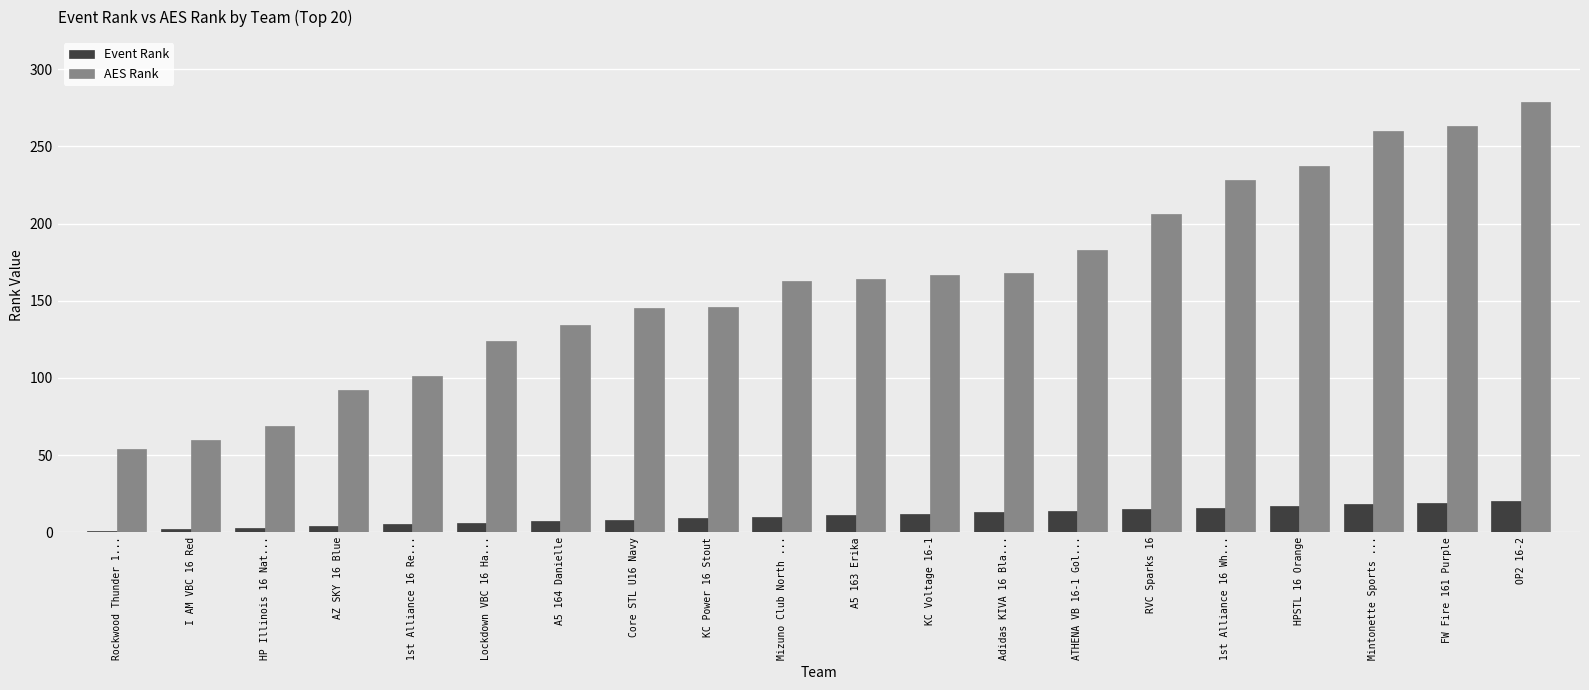

The value of Event Rank at A5 164 Danielle is 7. True or false?

True